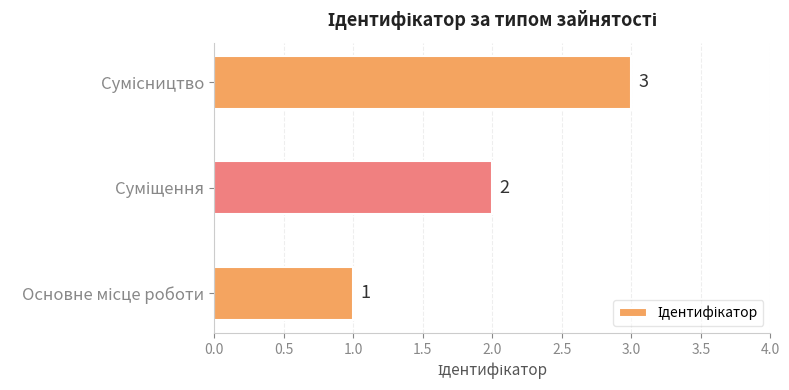

What is the sum of all values?

6